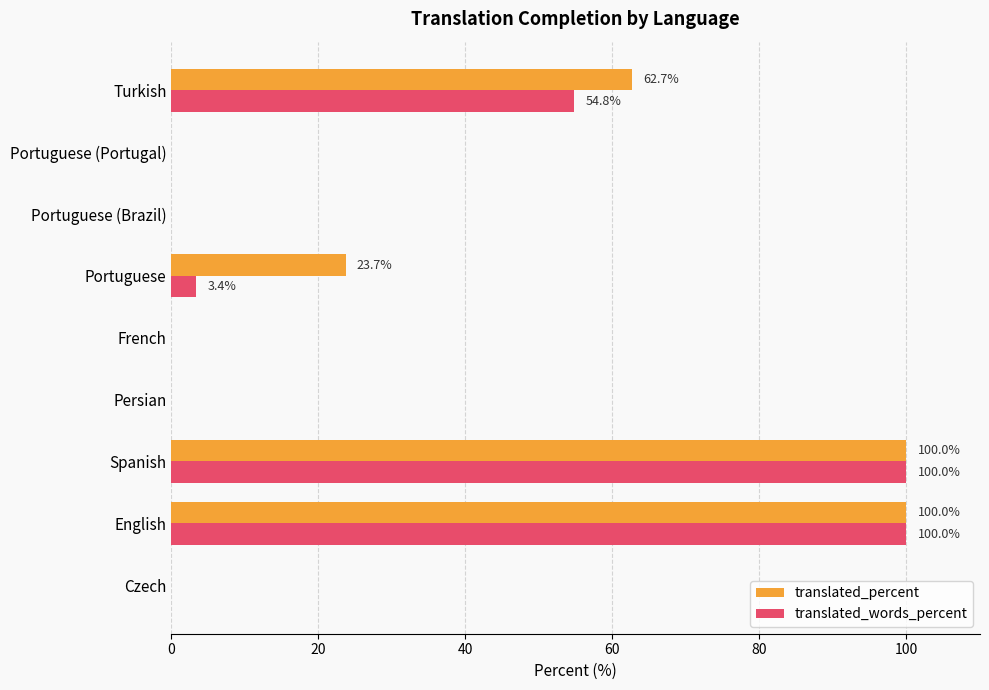

Between Spanish and Turkish, which series saw the biggest shift?

translated_words_percent